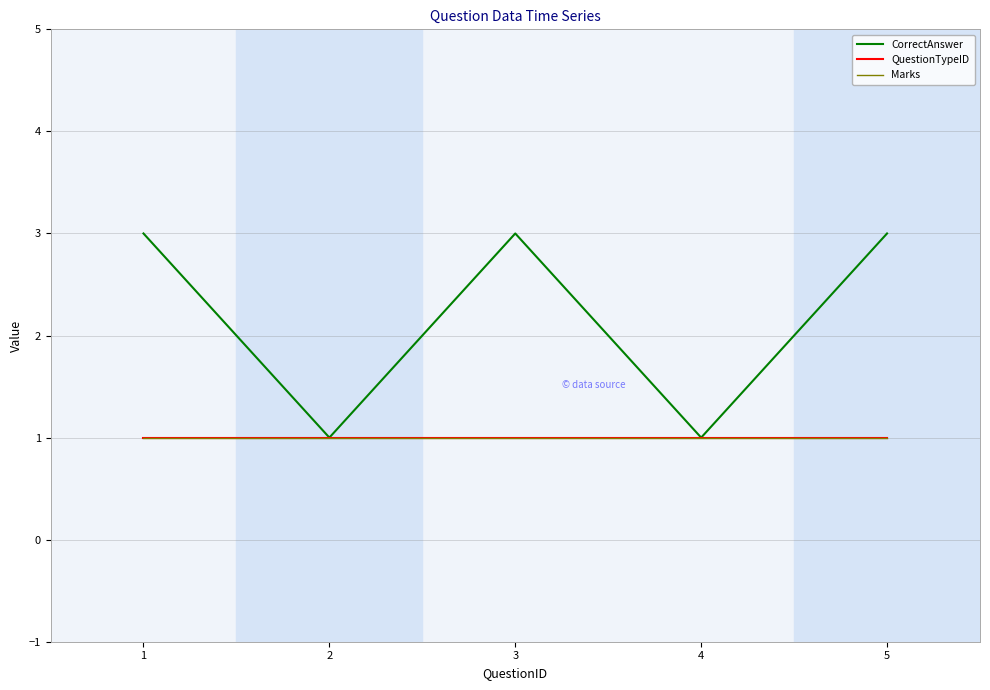

Does the chart have visible grid lines?

Yes